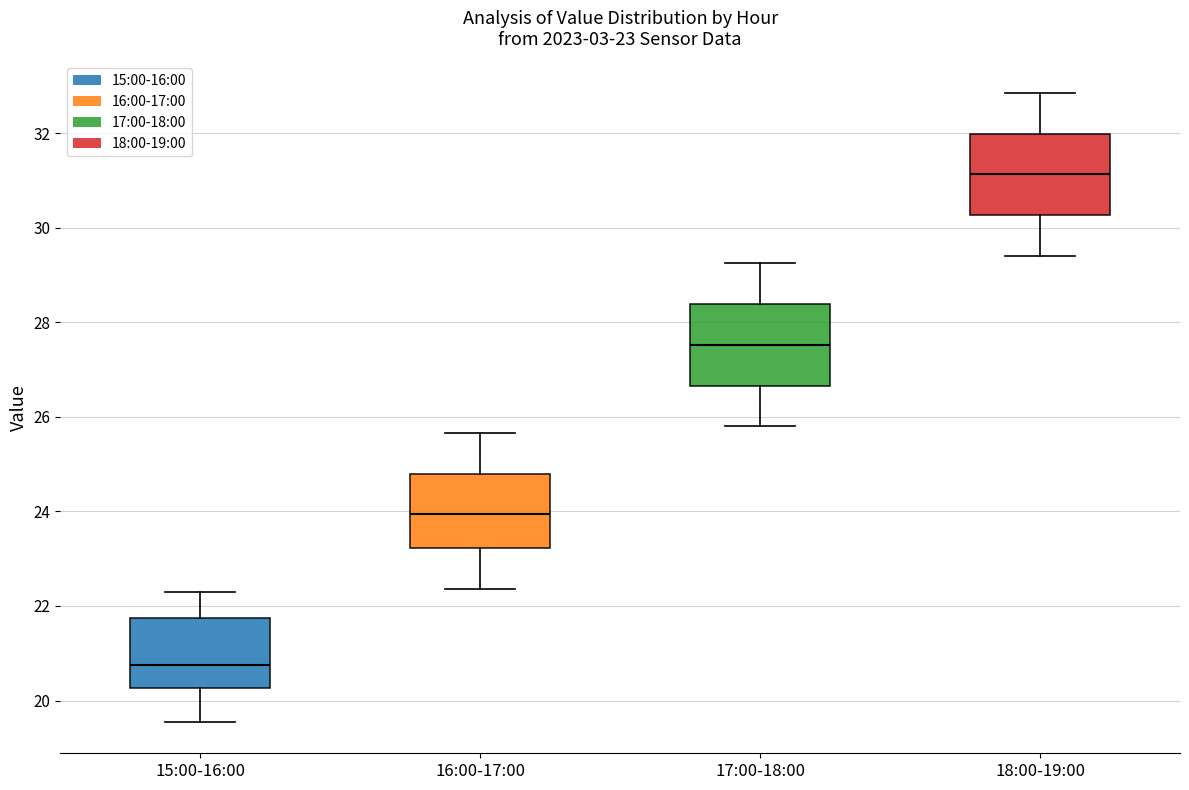

Which box has the highest median line?

18:00-19:00